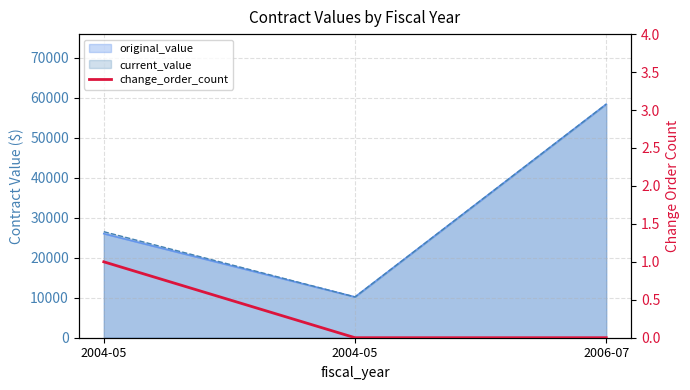

Count the values in the range 0 to 1.

3